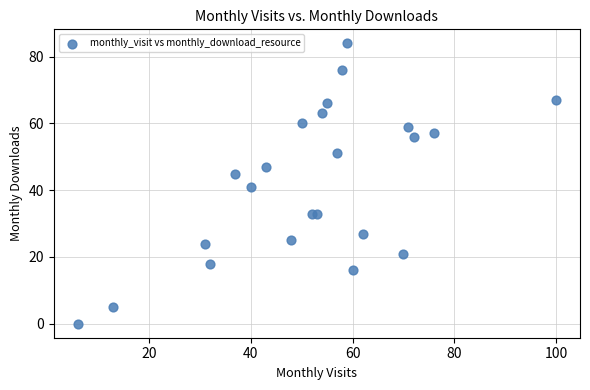

What Y value in the scatter plot is closest to 42?

41